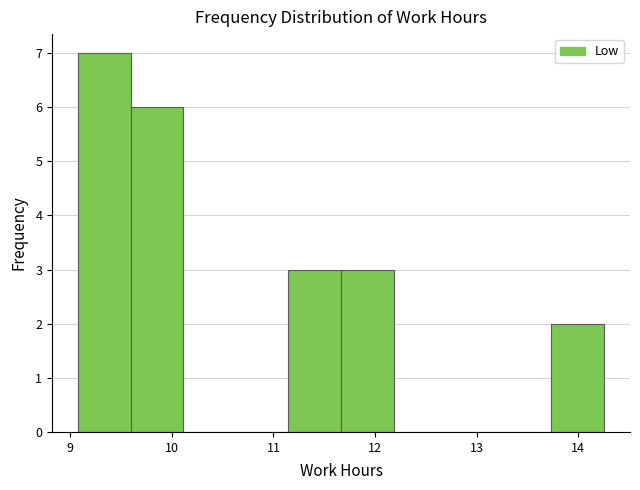

What is the height of the bar covering 9.1 to 9.6 on the x-axis? Neither the bar edges nor the heights are printed on the chart, so give them approximately, as read against the axes.

7